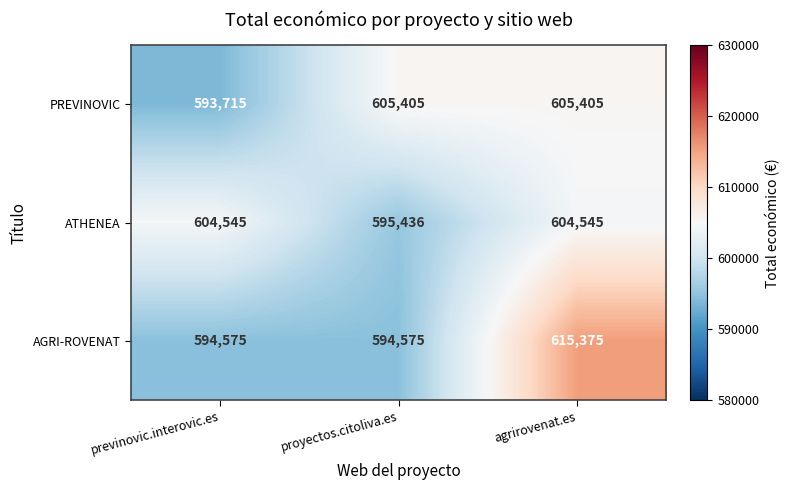

Rank the series at agrirovenat.es from highest to lowest value.

AGRI-ROVENAT, PREVINOVIC, ATHENEA